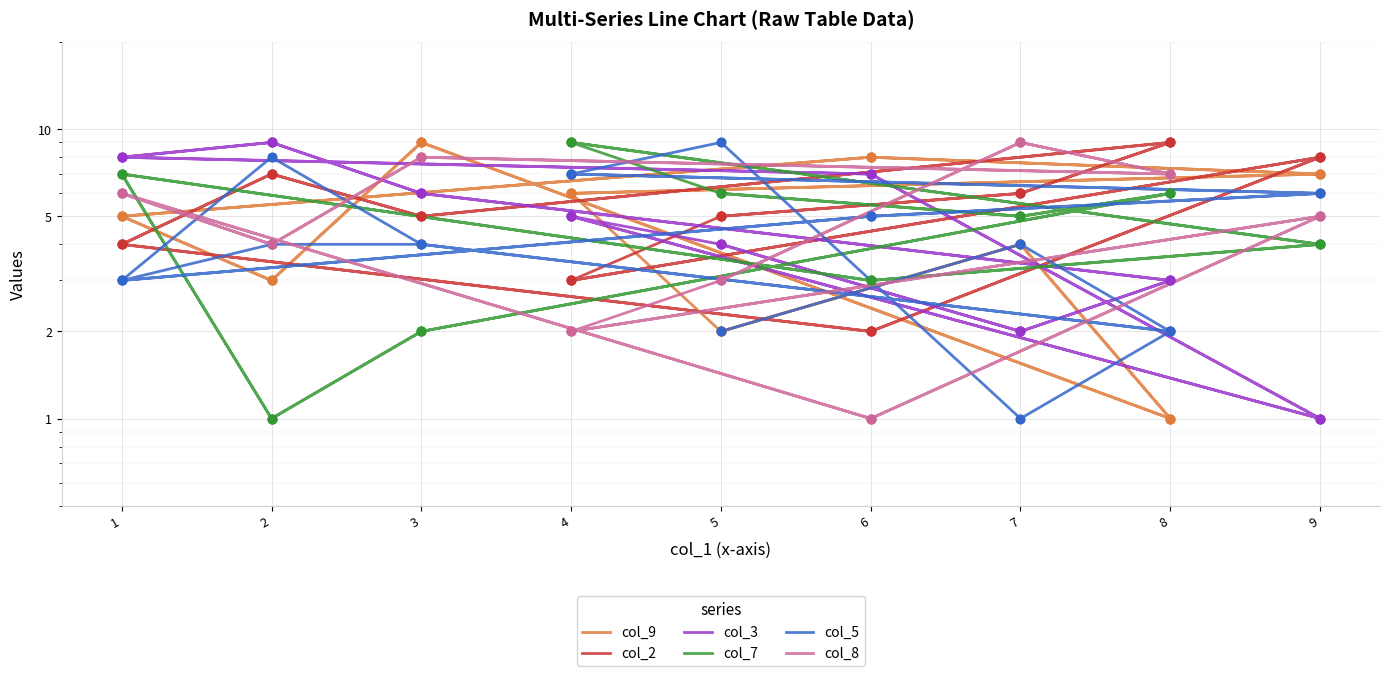

Which series has the largest total across all categories?

col_2